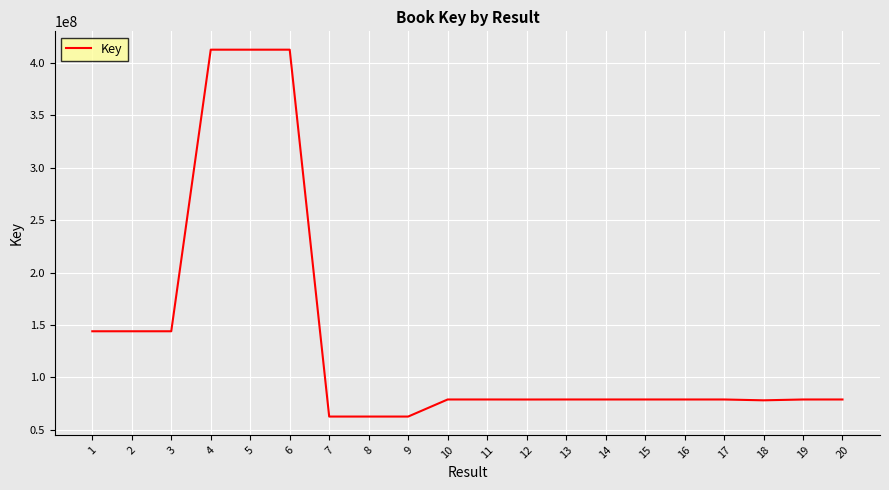

What is the approximate value at 3, to the nearest 10?

143939220